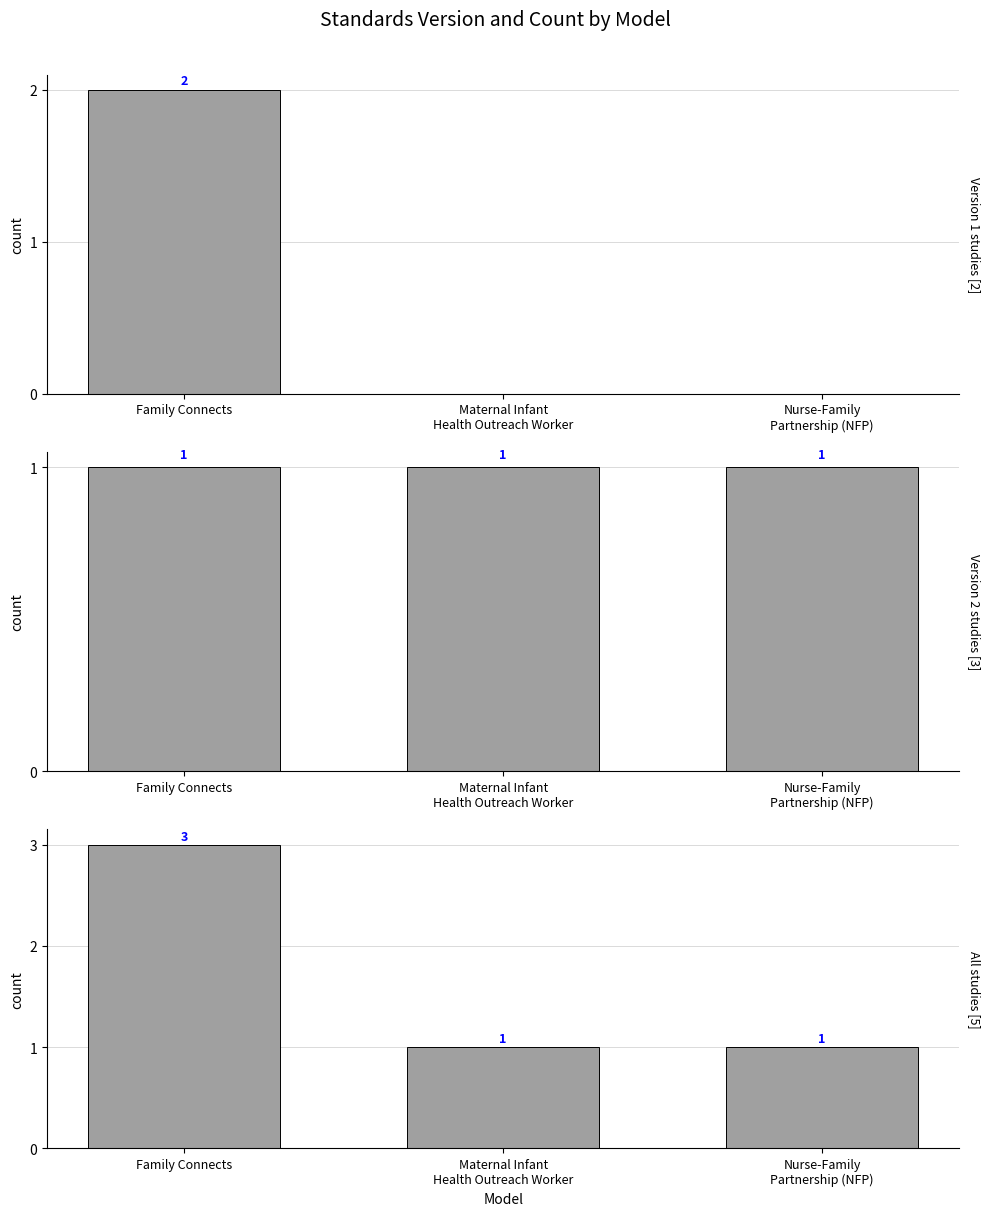

Rank the categories by value from highest to lowest.

Family Connects, Maternal Infant
Health Outreach Worker, Nurse-Family
Partnership (NFP)